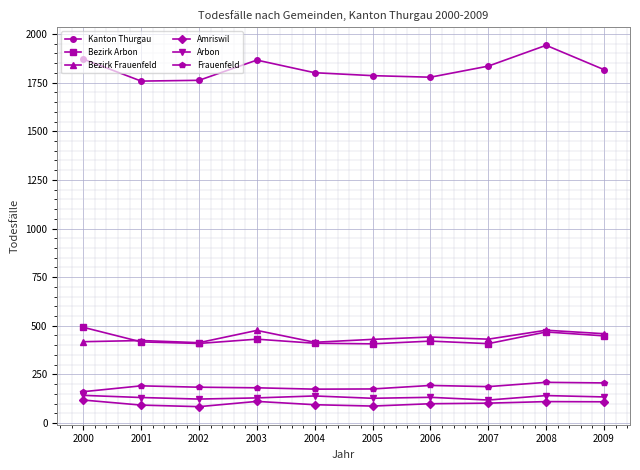

What is the approximate value of Bezirk Arbon at 2000, to the nearest 10?

490